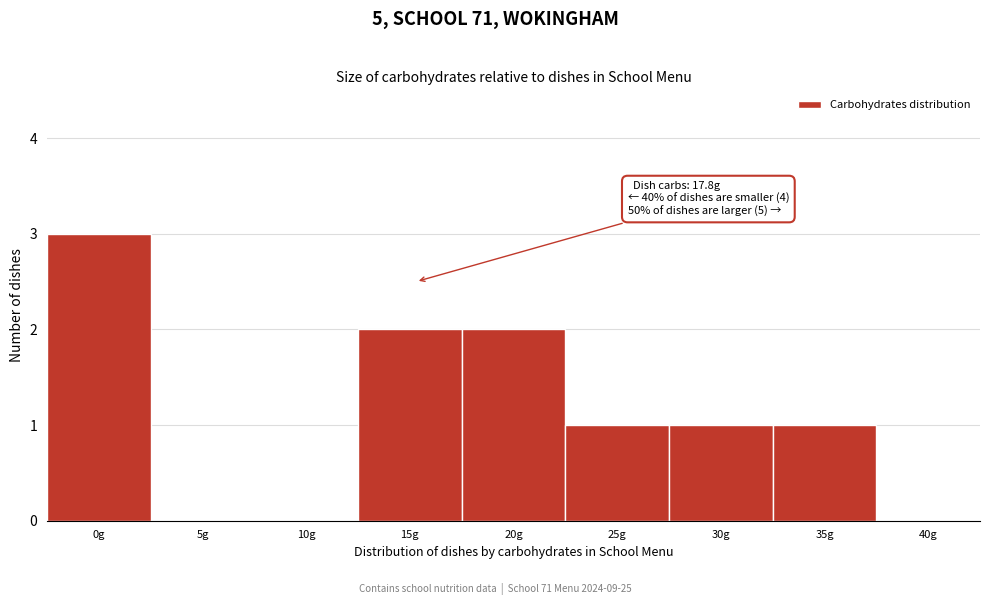

Reading left to right, list all the values displayed in this chart.

0g=3	5g=0	10g=0	15g=2	20g=2	25g=1	30g=1	35g=1	40g=0